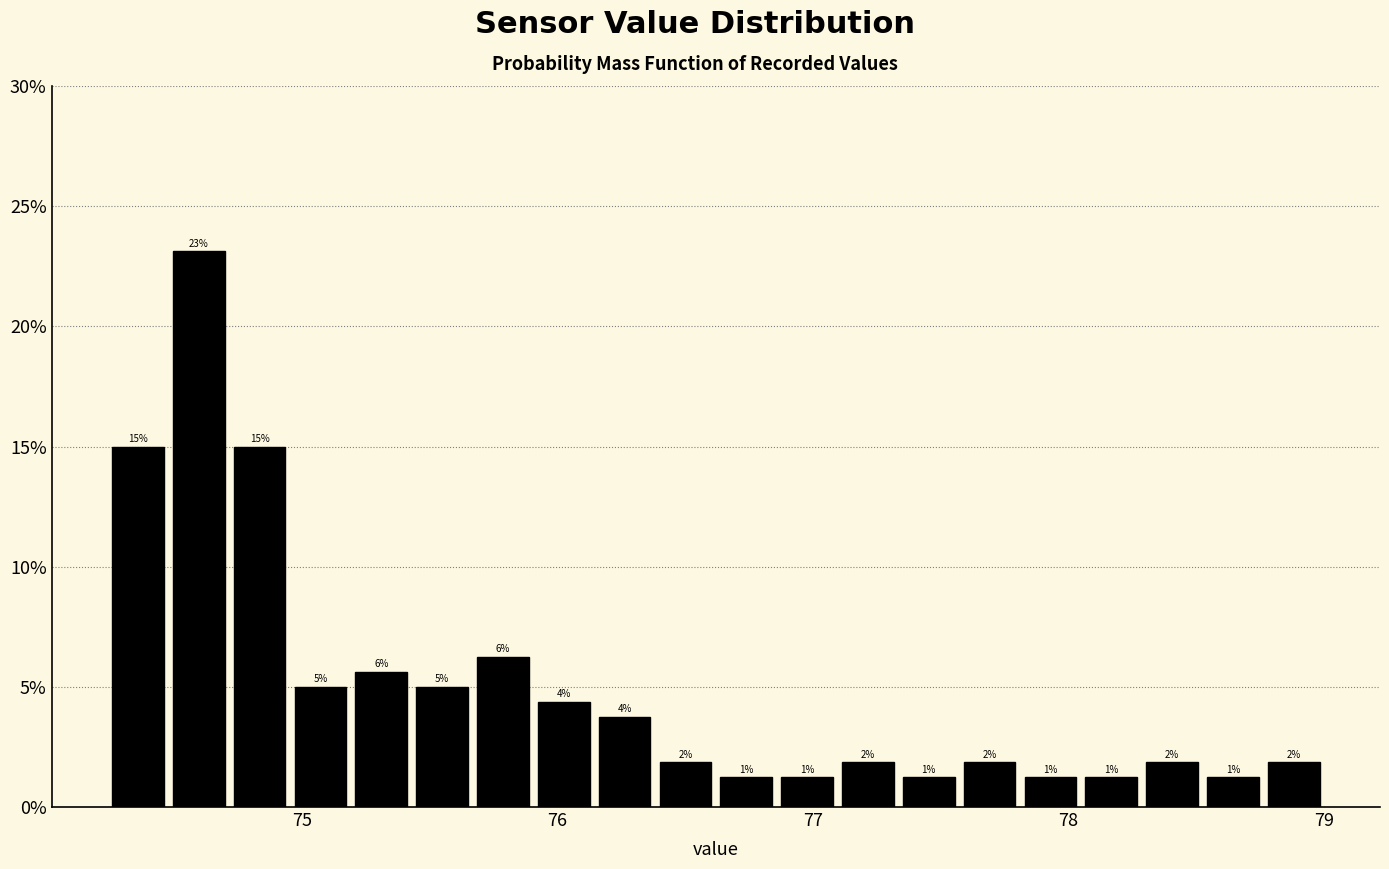

Around what value on the x-axis is the tallest bar? Give the approximate position of its centre, as read against the axis.

74.6